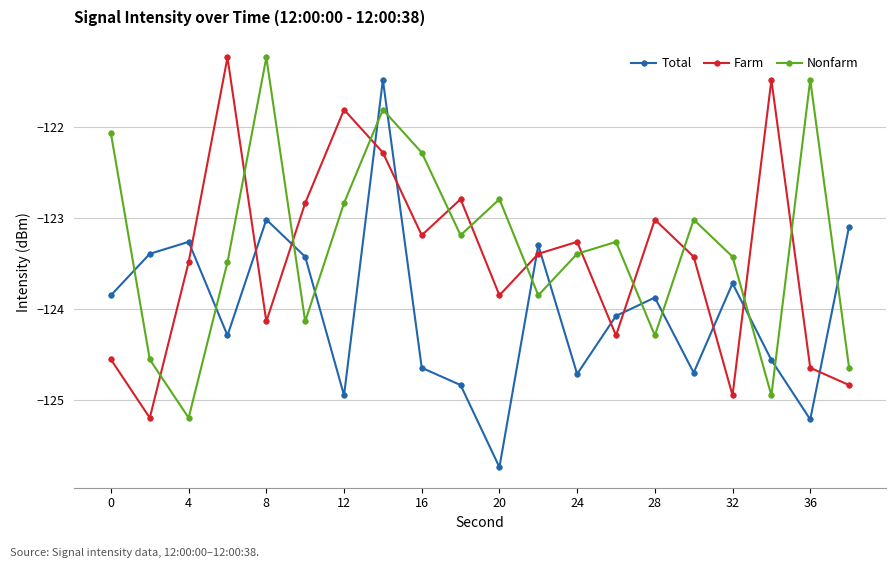

How many distinct data groups are displayed?

3